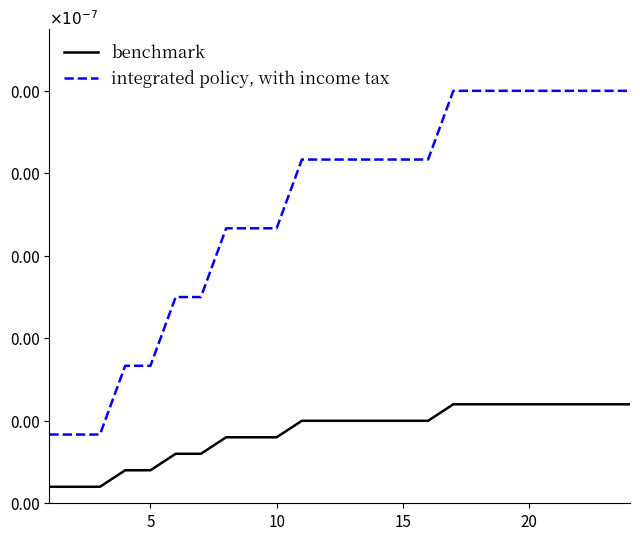

Rank the series by their average value, from lowest to highest.

benchmark, integrated policy, with income tax